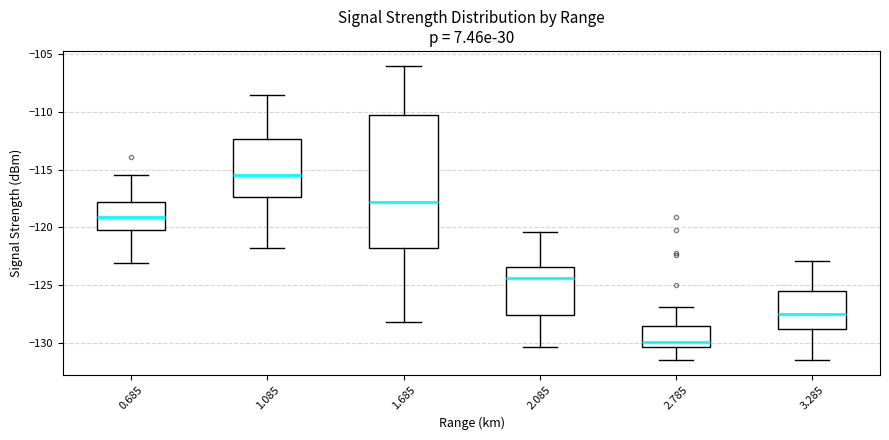

Where does the upper whisker of the box at x = 0.685 end on the y-axis? The values are not printed on the chart, so give them approximately, as read against the axis.

-115.5